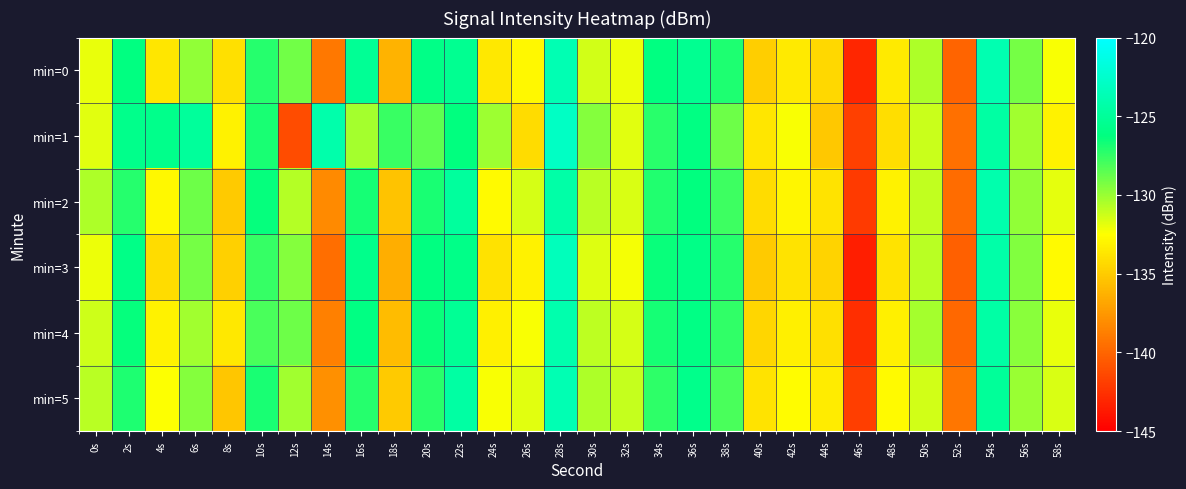

Reading right to left, what are all the values shown in this chart?

min=0: 58s=-132.3	56s=-129.1	54s=-123.8	52s=-140.0	50s=-130.5	48s=-133.6	46s=-143.1	44s=-134.4	42s=-133.5	40s=-134.9	38s=-127.0	36s=-125.4	34s=-126.2	32s=-132.0	30s=-131.4	28s=-123.7	26s=-132.9	24s=-133.6	22s=-125.4	20s=-125.9	18s=-136.1	16s=-125.3	14s=-139.0	12s=-129.1	10s=-127.2	8s=-134.1	6s=-129.8	4s=-133.8	2s=-126.2	0s=-132.0
min=1: 58s=-133.1	56s=-130.2	54s=-124.5	52s=-139.5	50s=-131.2	48s=-134.1	46s=-141.8	44s=-135.2	42s=-132.4	40s=-133.7	38s=-128.9	36s=-126.1	34s=-127.3	32s=-131.8	30s=-129.5	28s=-122.9	26s=-134.2	24s=-130.1	22s=-126.3	20s=-128.5	18s=-127.6	16s=-130.3	14s=-124.2	12s=-141.2	10s=-126.9	8s=-133.2	6s=-124.9	4s=-125.7	2s=-125.7	0s=-131.8
min=2: 58s=-131.9	56s=-129.8	54s=-124.1	52s=-139.7	50s=-131.0	48s=-133.1	46s=-142.1	44s=-133.8	42s=-132.9	40s=-134.2	38s=-127.8	36s=-126.3	34s=-127.1	32s=-131.6	30s=-130.8	28s=-124.3	26s=-131.5	24s=-132.7	22s=-124.8	20s=-126.9	18s=-135.4	16s=-126.8	14s=-138.2	12s=-130.7	10s=-126.4	8s=-135.1	6s=-128.9	4s=-132.8	2s=-127.2	0s=-130.5
min=3: 58s=-132.7	56s=-129.4	54s=-124.2	52s=-140.3	50s=-130.8	48s=-133.8	46s=-143.5	44s=-134.6	42s=-133.8	40s=-135.1	38s=-127.2	36s=-125.9	34s=-126.5	32s=-132.3	30s=-131.7	28s=-123.4	26s=-133.1	24s=-133.9	22s=-125.8	20s=-126.2	18s=-136.5	16s=-125.7	14s=-139.6	12s=-129.5	10s=-127.6	8s=-134.8	6s=-129.1	4s=-134.2	2s=-125.9	0s=-132.1
min=4: 58s=-132.0	56s=-129.6	54s=-124.4	52s=-139.9	50s=-130.3	48s=-133.2	46s=-142.7	44s=-134.0	42s=-133.2	40s=-134.5	38s=-127.5	36s=-126.0	34s=-126.8	32s=-131.5	30s=-130.9	28s=-124.1	26s=-132.4	24s=-133.2	22s=-125.2	20s=-126.5	18s=-135.8	16s=-126.1	14s=-138.7	12s=-128.9	10s=-128.1	8s=-133.6	6s=-130.2	4s=-133.1	2s=-126.4	0s=-131.3
min=5: 58s=-131.6	56s=-130.0	54s=-125.0	52s=-139.2	50s=-131.4	48s=-132.7	46s=-141.9	44s=-133.4	42s=-132.6	40s=-133.8	38s=-128.1	36s=-125.7	34s=-127.4	32s=-131.1	30s=-130.5	28s=-123.8	26s=-131.8	24s=-132.4	22s=-124.5	20s=-127.3	18s=-135.1	16s=-127.2	14s=-137.9	12s=-130.2	10s=-126.9	8s=-135.3	6s=-129.5	4s=-132.5	2s=-127.0	0s=-130.8